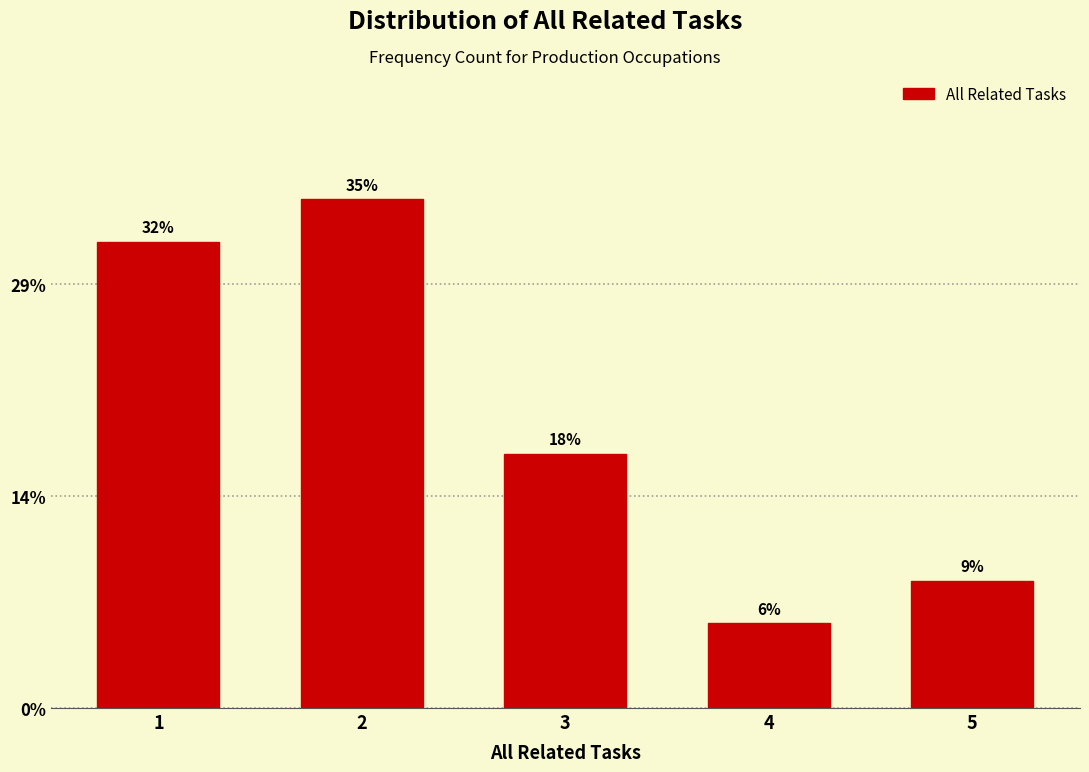

Does the chart contain any negative values?

No